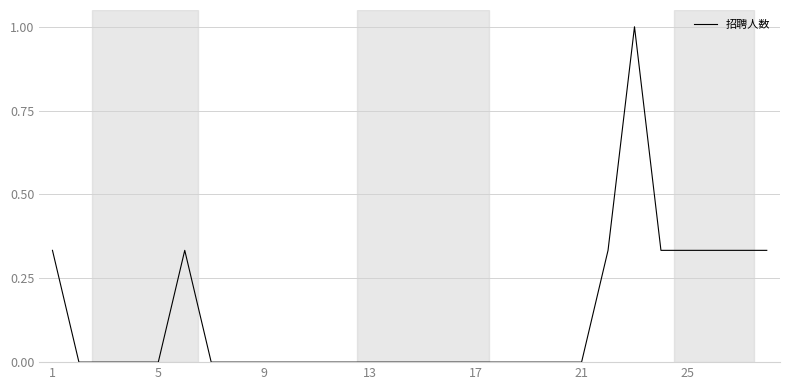

Count the number of categories in the chart.

28